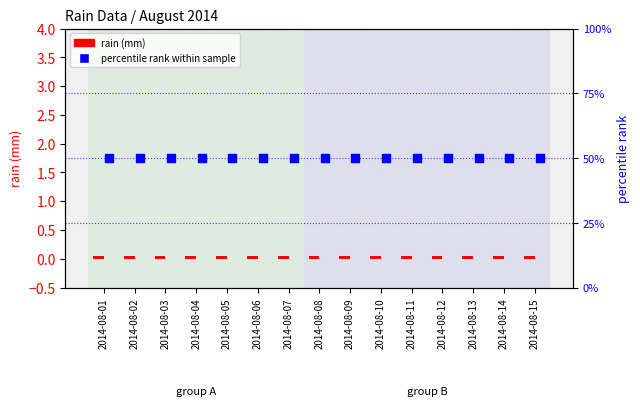

At how many categories does at least one series exceed 23?

15